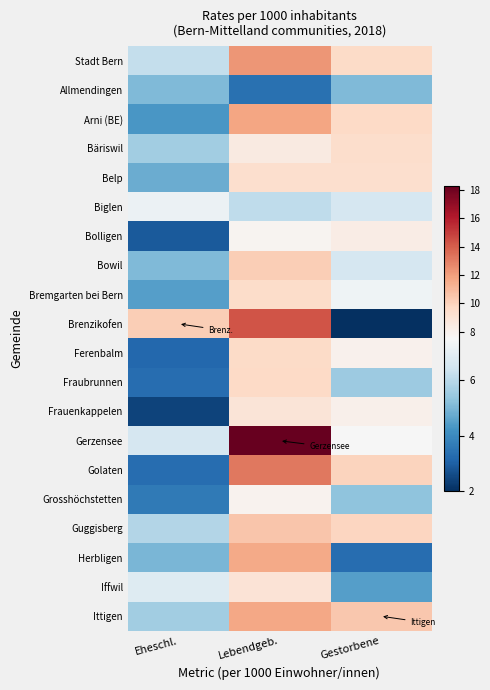

At which category does the chart reach its peak across all series?

Lebendgeb.